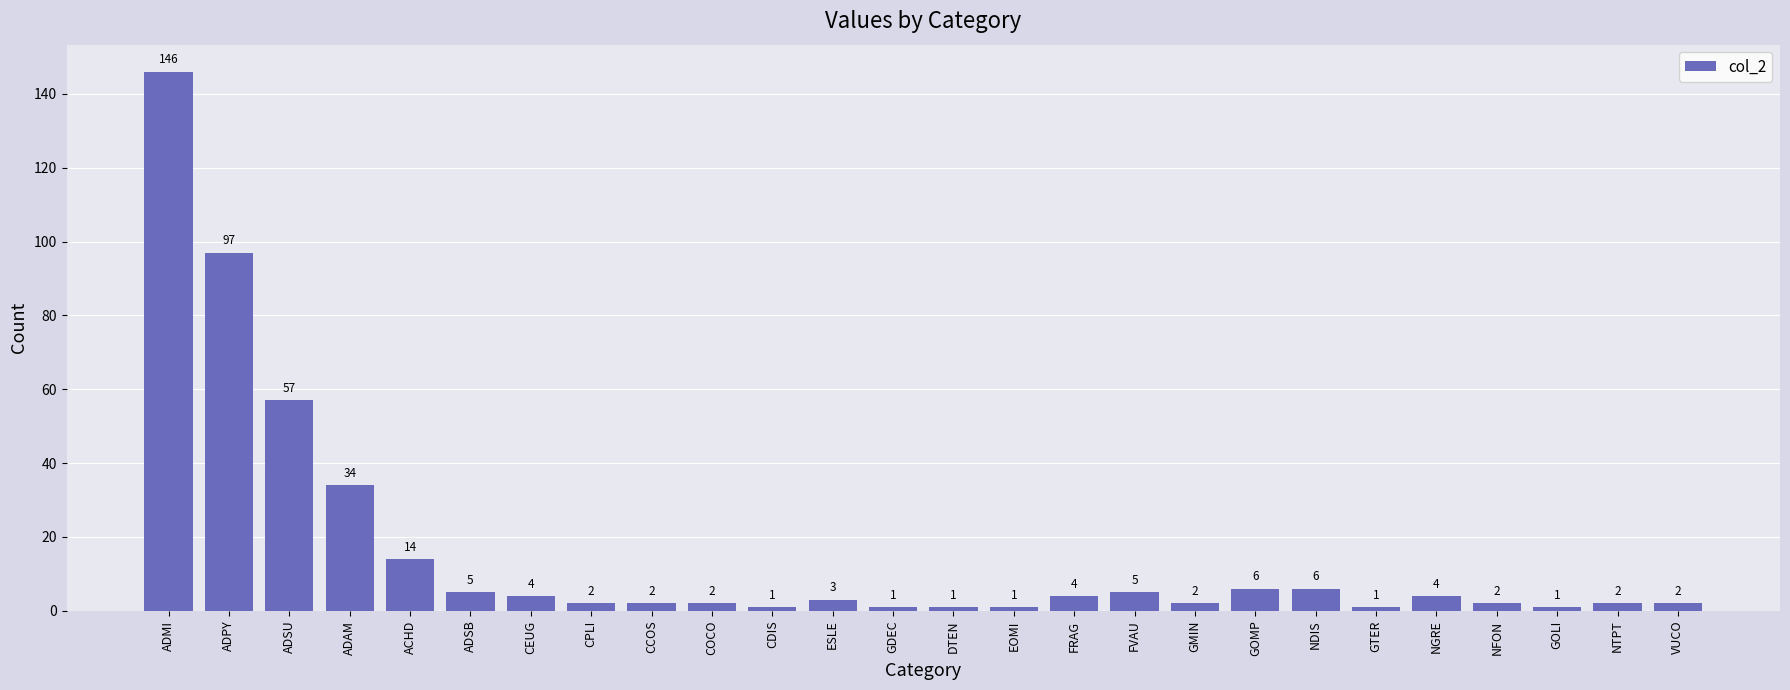

The value at GOMP is 6. True or false?

True